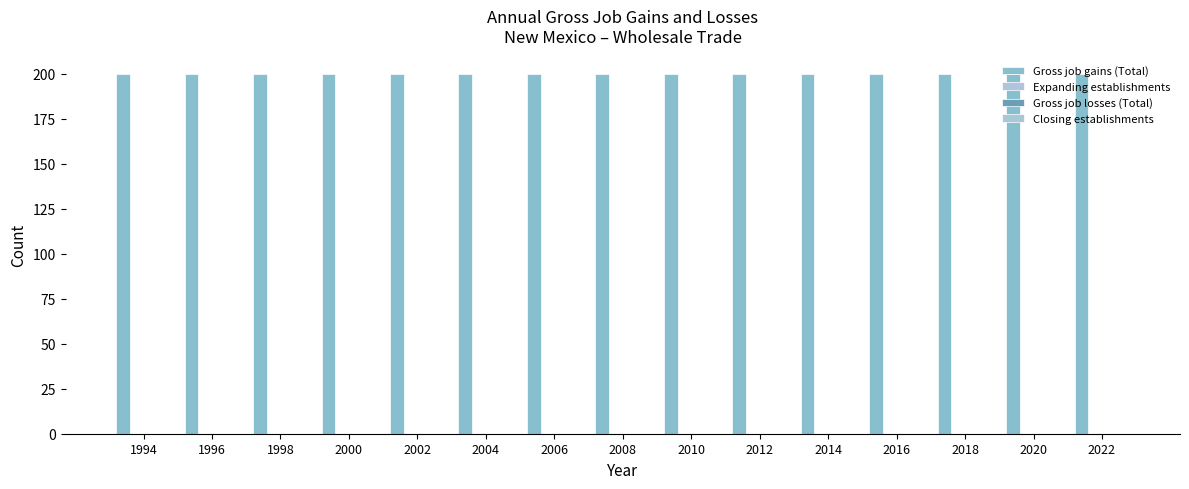

How many bars are there in each group?

4